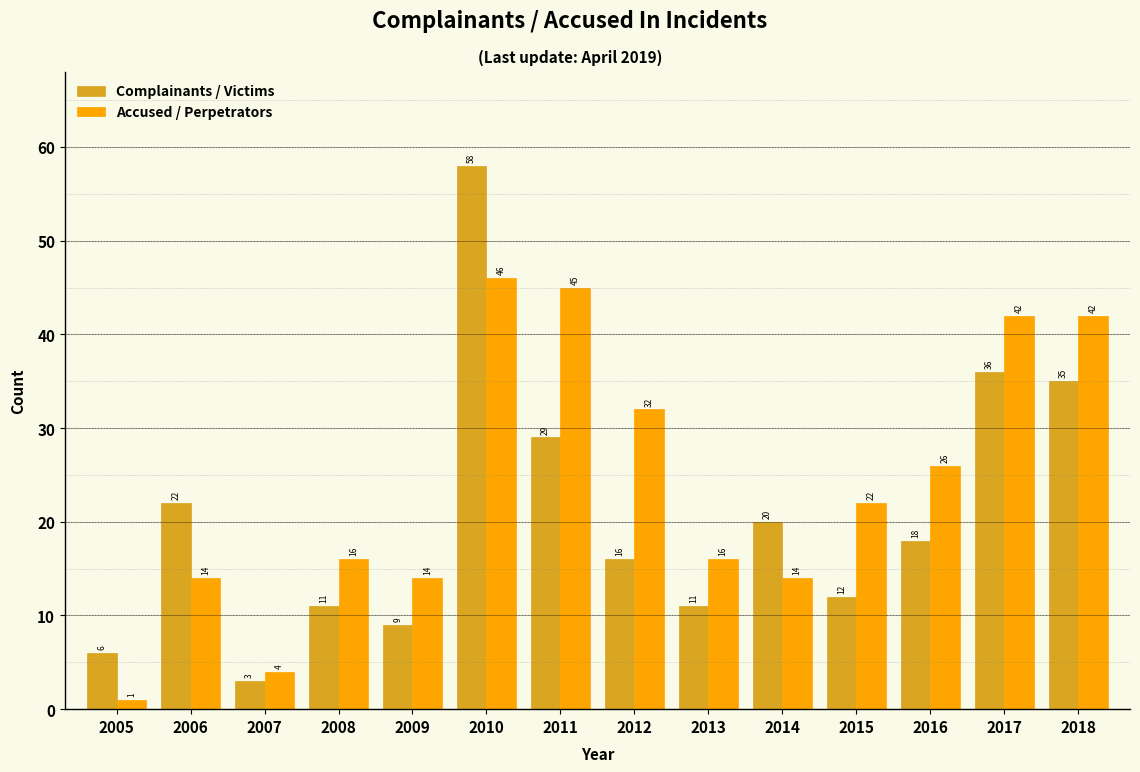

Reading left to right, extract all data points from this chart.

Complainants / Victims: 6	22	3	11	9	58	29	16	11	20	12	18	36	35
Accused / Perpetrators: 1	14	4	16	14	46	45	32	16	14	22	26	42	42